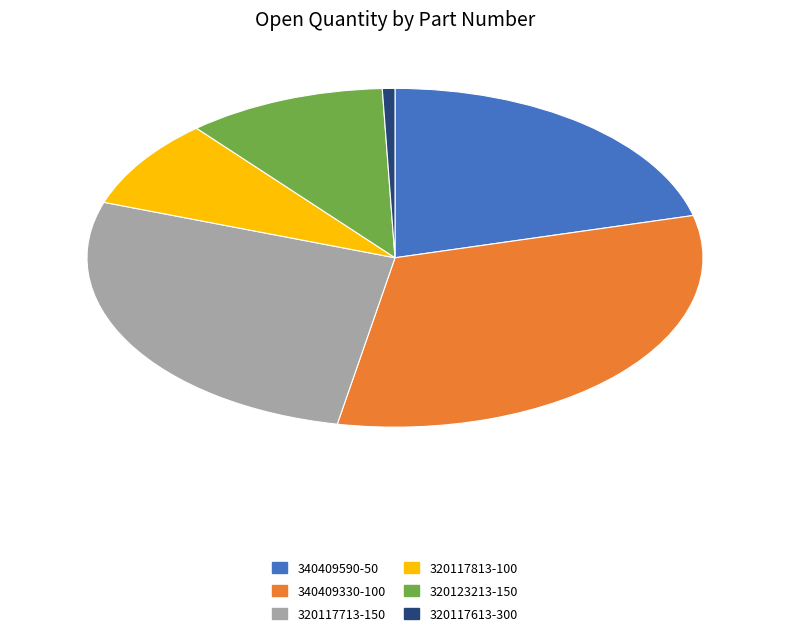

Do 320117813-100 and 320123213-150 together represent more than half of the pie?

No